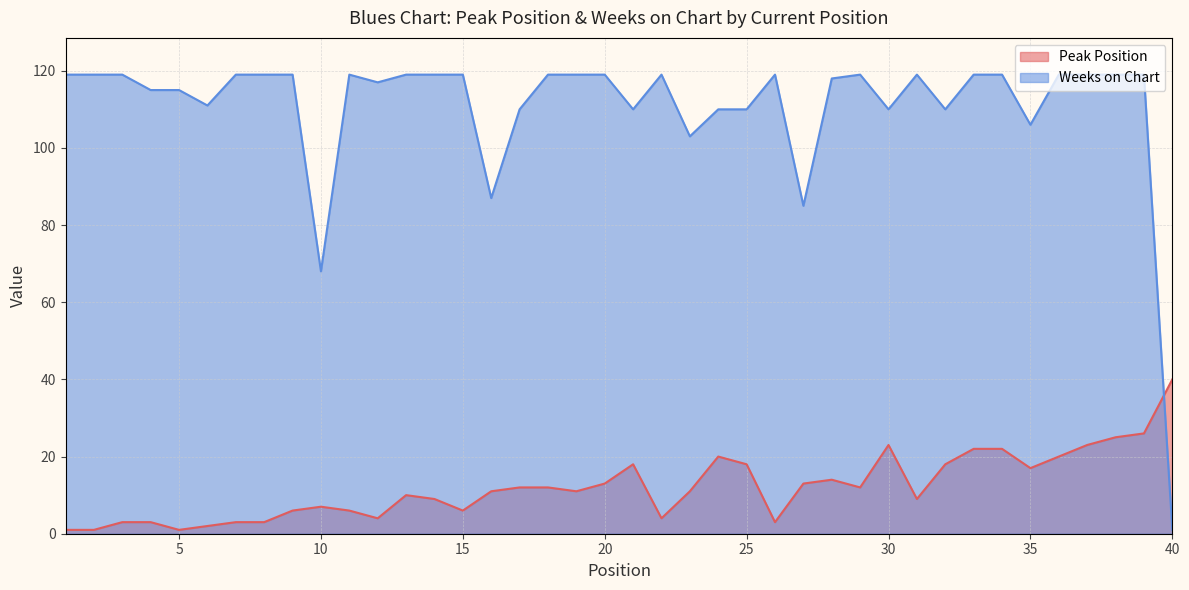

True or false: Weeks on Chart has more than 1 interior local peaks.

True